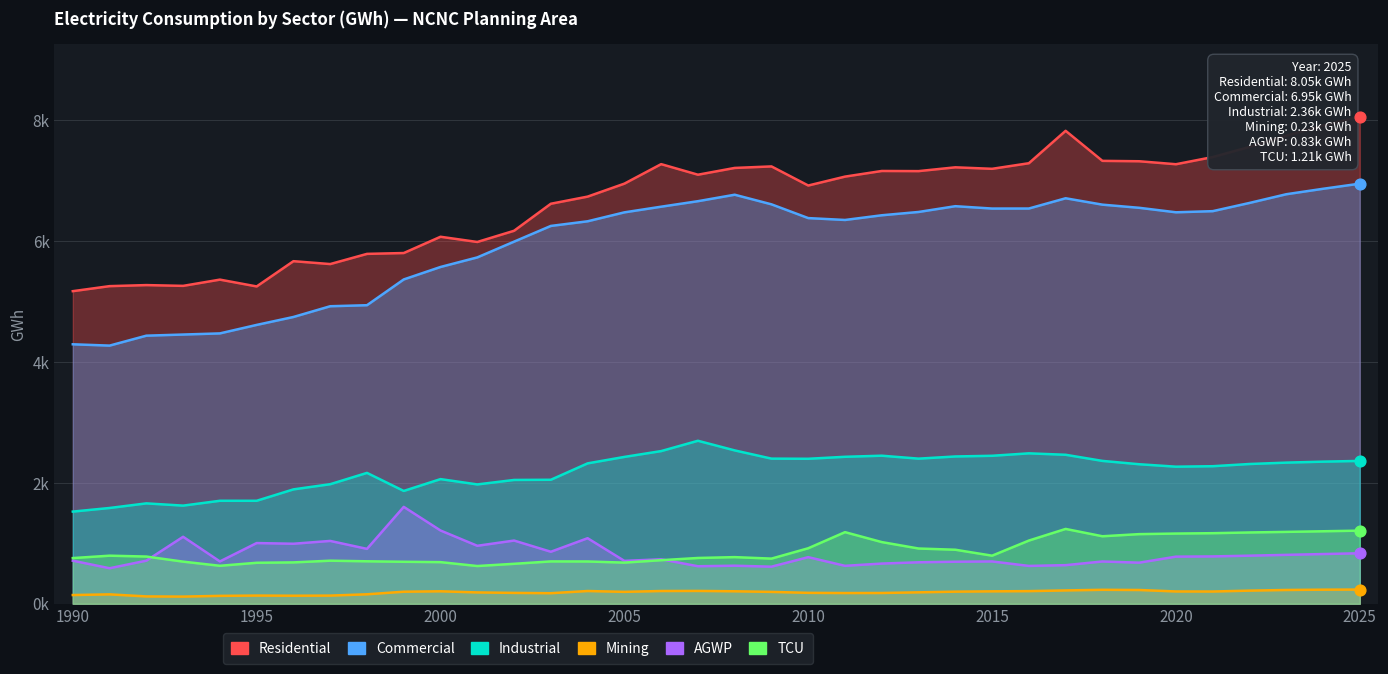

What are all the series names shown in the legend?

Residential, Commercial, Industrial, Mining, AGWP, TCU